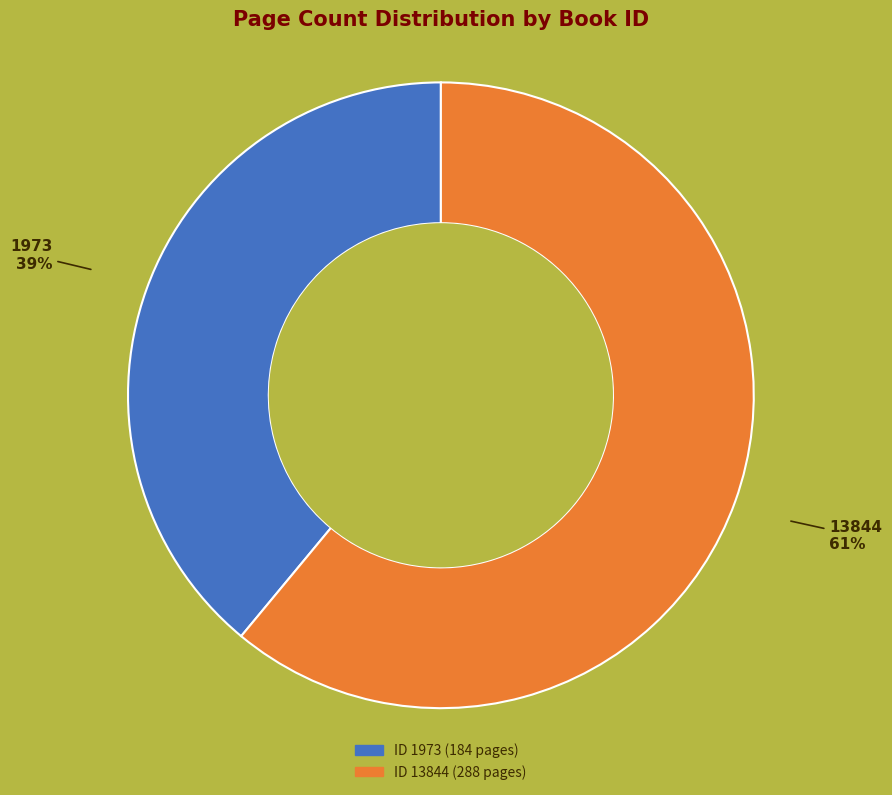

Is there any slice that represents more than half of the pie?

Yes